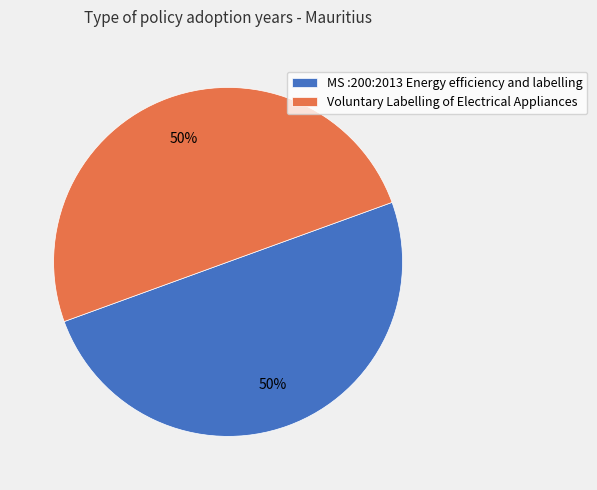

Approximately how many times larger is the value at Voluntary Labelling of Electrical Appliances compared to MS :200:2013 Energy efficiency and labelling?

1.0